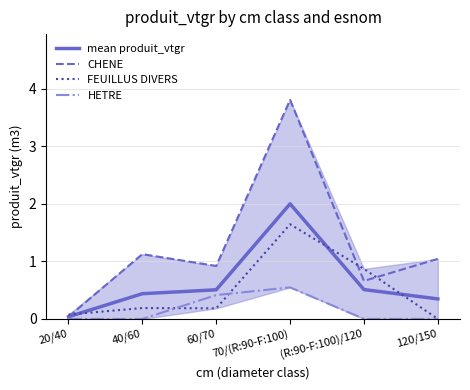

What is the label of the 2nd point from the right?

(R:90-F:100)/120